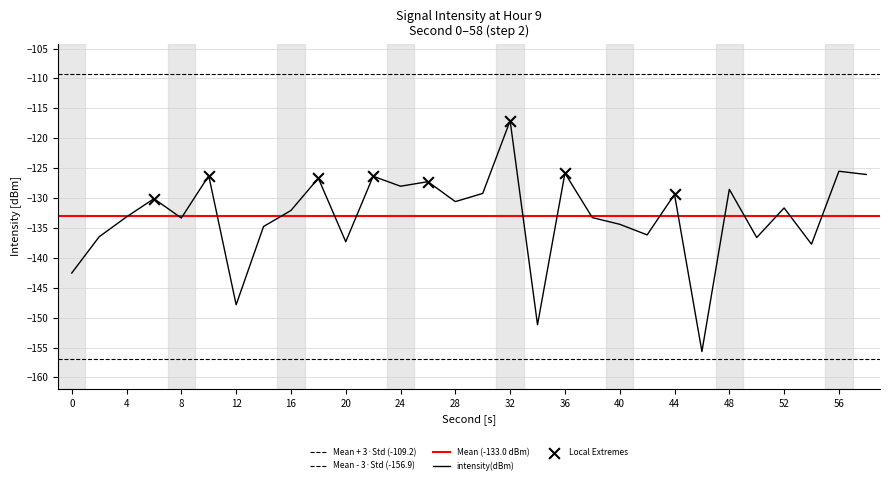

Which has a higher value, 56 or 0?

56